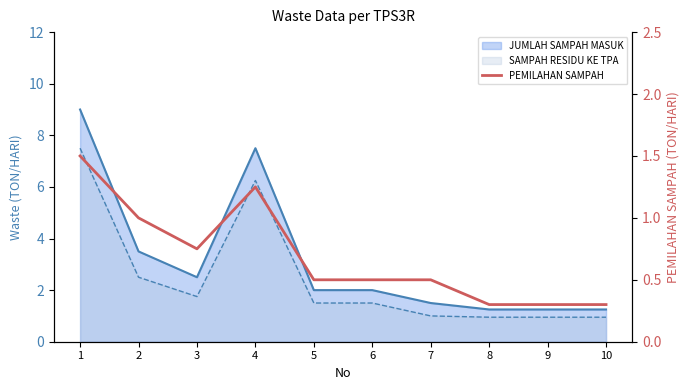

List the labels in order of value, largest first.

1, 4, 2, 3, 5, 6, 7, 8, 9, 10